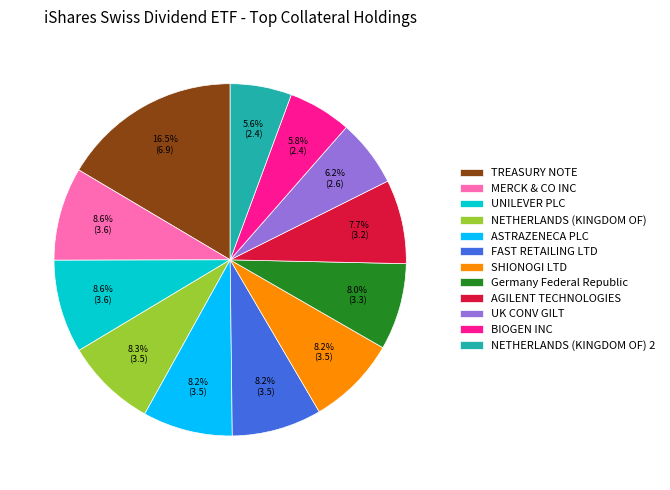

Which category has the biggest portion of the pie?

TREASURY NOTE